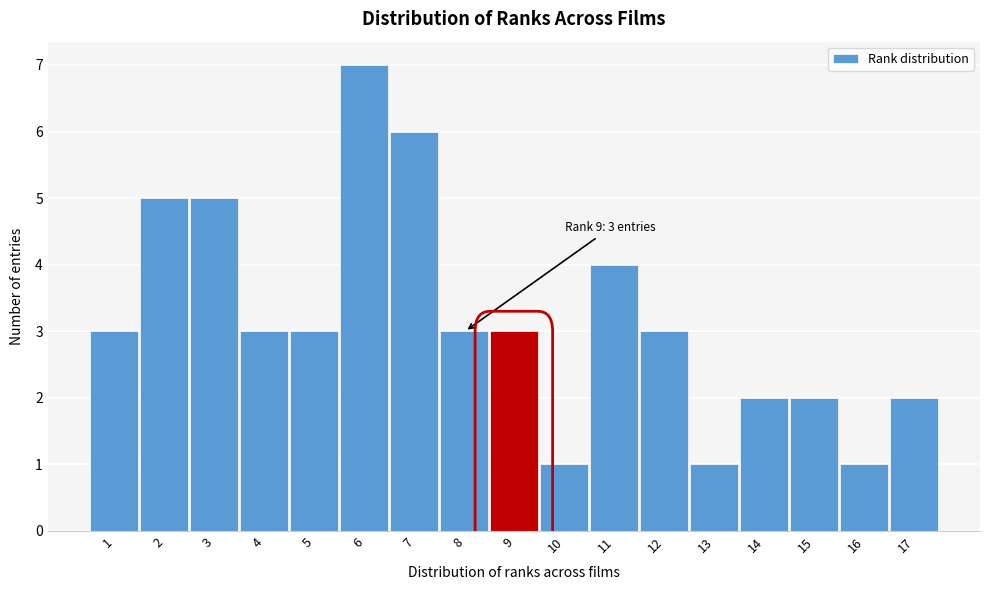

Reading left to right, list all the values displayed in this chart.

3	5	5	3	3	7	6	3	3	1	4	3	1	2	2	1	2